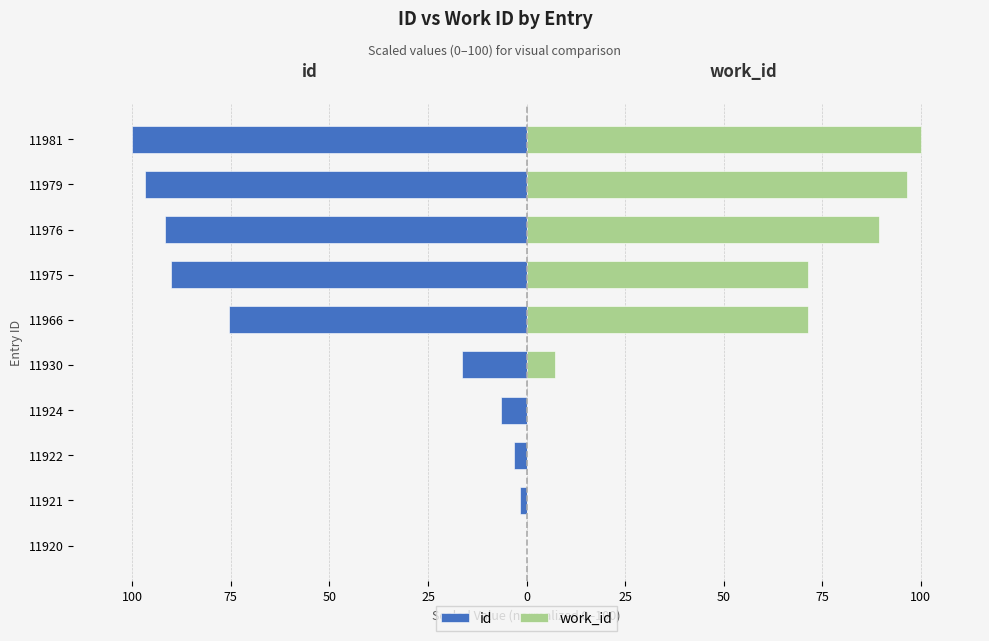

Are the bars horizontal?

Yes